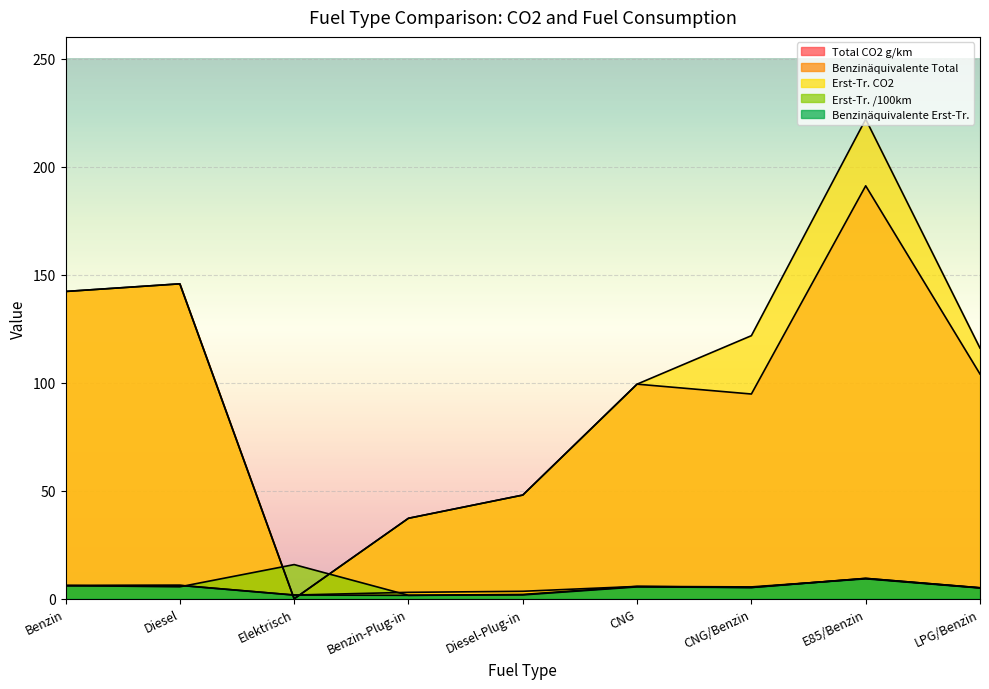

How many distinct data groups are displayed?

5